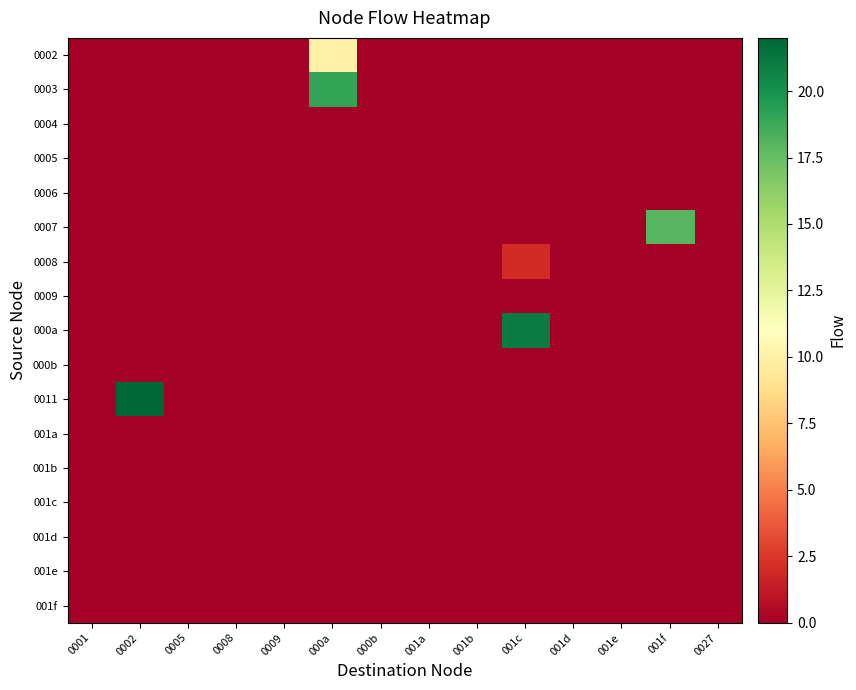

Reading left to right, list all the values displayed in this chart.

0002: 0001=0	0002=0	0005=0	0008=0	0009=0	000a=10	000b=0	001a=0	001b=0	001c=0	001d=0	001e=0	001f=0	0027=0
0003: 0001=0	0002=0	0005=0	0008=0	0009=0	000a=19	000b=0	001a=0	001b=0	001c=0	001d=0	001e=0	001f=0	0027=0
0004: 0001=0	0002=0	0005=0	0008=0	0009=0	000a=0	000b=0	001a=0	001b=0	001c=0	001d=0	001e=0	001f=0	0027=0
0005: 0001=0	0002=0	0005=0	0008=0	0009=0	000a=0	000b=0	001a=0	001b=0	001c=0	001d=0	001e=0	001f=0	0027=0
0006: 0001=0	0002=0	0005=0	0008=0	0009=0	000a=0	000b=0	001a=0	001b=0	001c=0	001d=0	001e=0	001f=0	0027=0
0007: 0001=0	0002=0	0005=0	0008=0	0009=0	000a=0	000b=0	001a=0	001b=0	001c=0	001d=0	001e=0	001f=18	0027=0
0008: 0001=0	0002=0	0005=0	0008=0	0009=0	000a=0	000b=0	001a=0	001b=0	001c=2	001d=0	001e=0	001f=0	0027=0
0009: 0001=0	0002=0	0005=0	0008=0	0009=0	000a=0	000b=0	001a=0	001b=0	001c=0	001d=0	001e=0	001f=0	0027=0
000a: 0001=0	0002=0	0005=0	0008=0	0009=0	000a=0	000b=0	001a=0	001b=0	001c=21	001d=0	001e=0	001f=0	0027=0
000b: 0001=0	0002=0	0005=0	0008=0	0009=0	000a=0	000b=0	001a=0	001b=0	001c=0	001d=0	001e=0	001f=0	0027=0
0011: 0001=0	0002=22	0005=0	0008=0	0009=0	000a=0	000b=0	001a=0	001b=0	001c=0	001d=0	001e=0	001f=0	0027=0
001a: 0001=0	0002=0	0005=0	0008=0	0009=0	000a=0	000b=0	001a=0	001b=0	001c=0	001d=0	001e=0	001f=0	0027=0
001b: 0001=0	0002=0	0005=0	0008=0	0009=0	000a=0	000b=0	001a=0	001b=0	001c=0	001d=0	001e=0	001f=0	0027=0
001c: 0001=0	0002=0	0005=0	0008=0	0009=0	000a=0	000b=0	001a=0	001b=0	001c=0	001d=0	001e=0	001f=0	0027=0
001d: 0001=0	0002=0	0005=0	0008=0	0009=0	000a=0	000b=0	001a=0	001b=0	001c=0	001d=0	001e=0	001f=0	0027=0
001e: 0001=0	0002=0	0005=0	0008=0	0009=0	000a=0	000b=0	001a=0	001b=0	001c=0	001d=0	001e=0	001f=0	0027=0
001f: 0001=0	0002=0	0005=0	0008=0	0009=0	000a=0	000b=0	001a=0	001b=0	001c=0	001d=0	001e=0	001f=0	0027=0